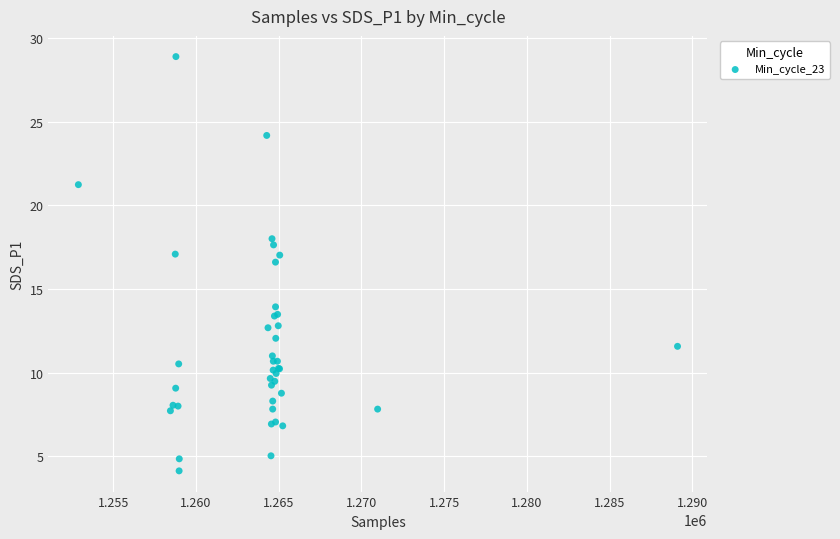

What Y value in the scatter plot is closest to 16?

16.6